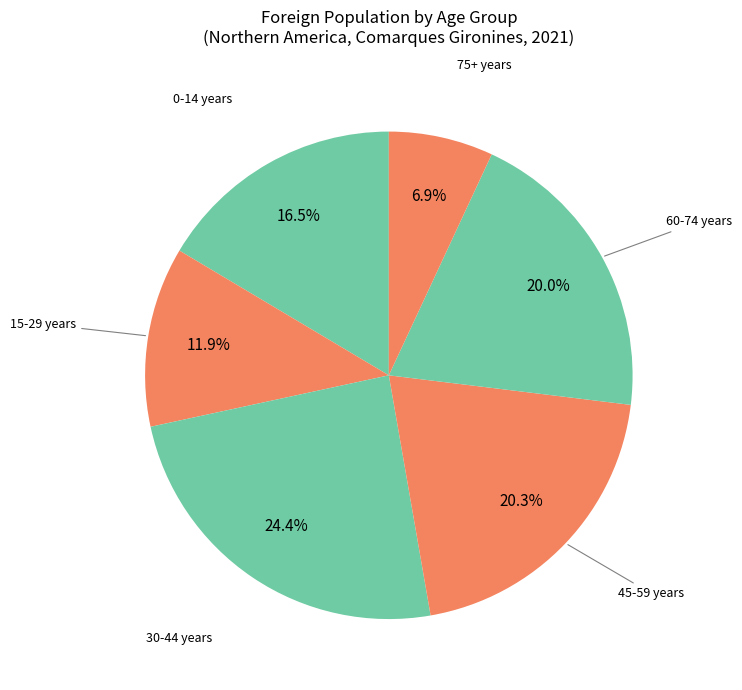

How many slices are in this pie chart?

6